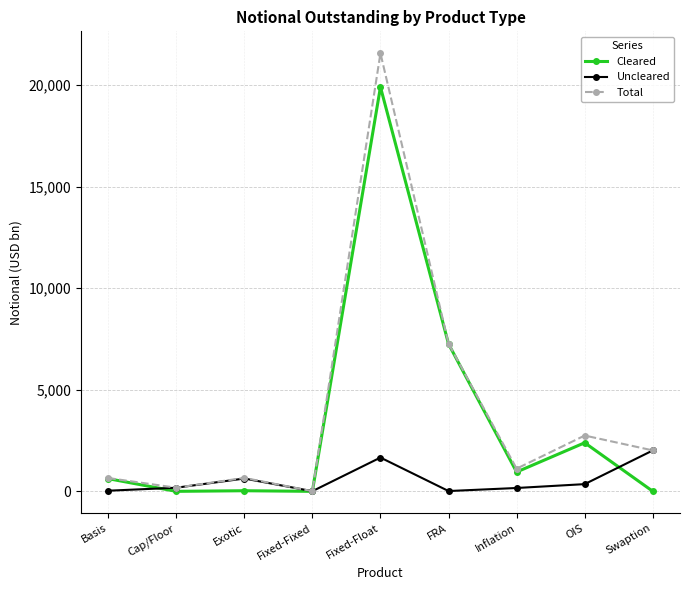

What is the approximate value of Cleared at Fixed-Float?

19903